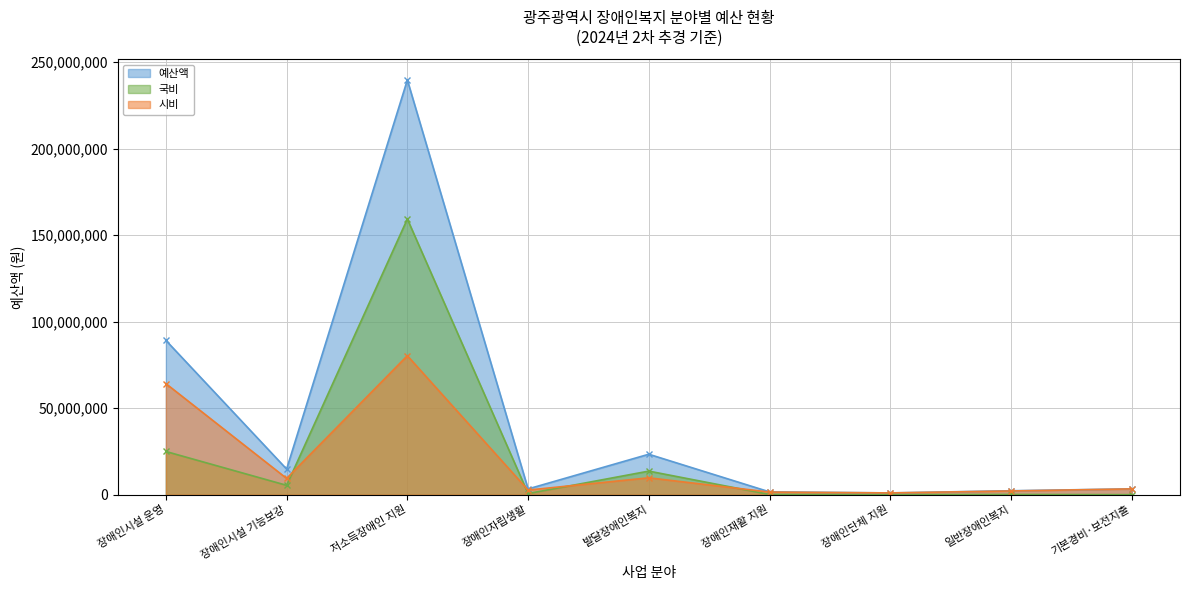

What is the sum of all 시비 values?

174341849